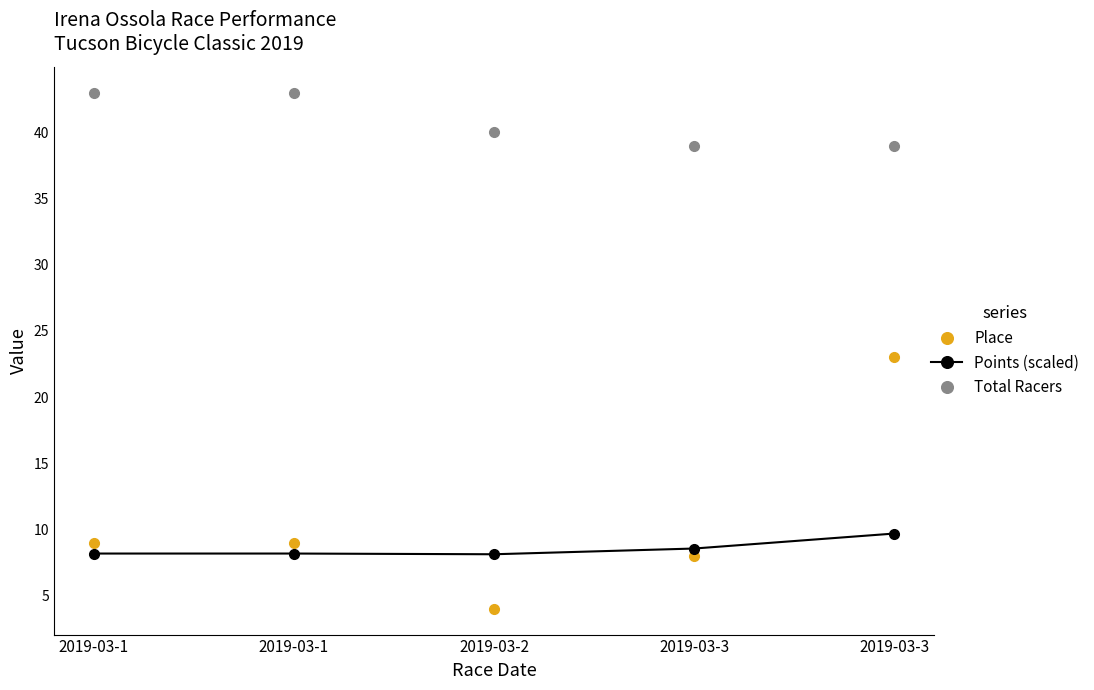

Rank the categories by Total Racers value from lowest to highest.

2019-03-3, 2019-03-3, 2019-03-2, 2019-03-1, 2019-03-1